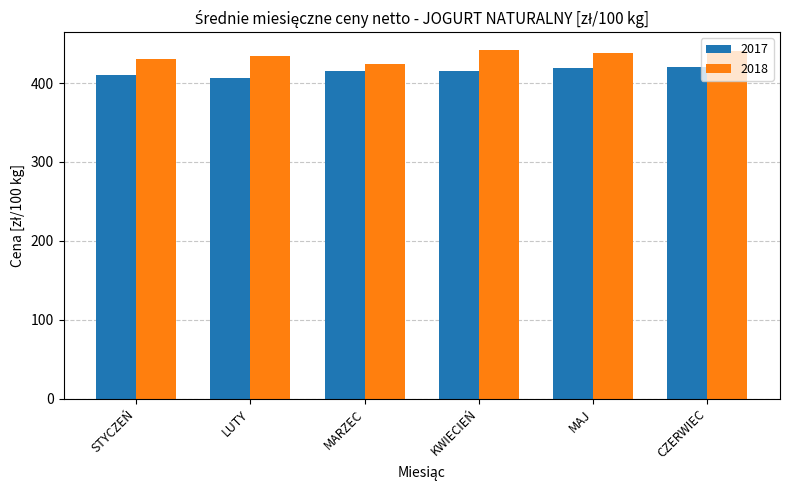

What position from the left is MAJ?

5